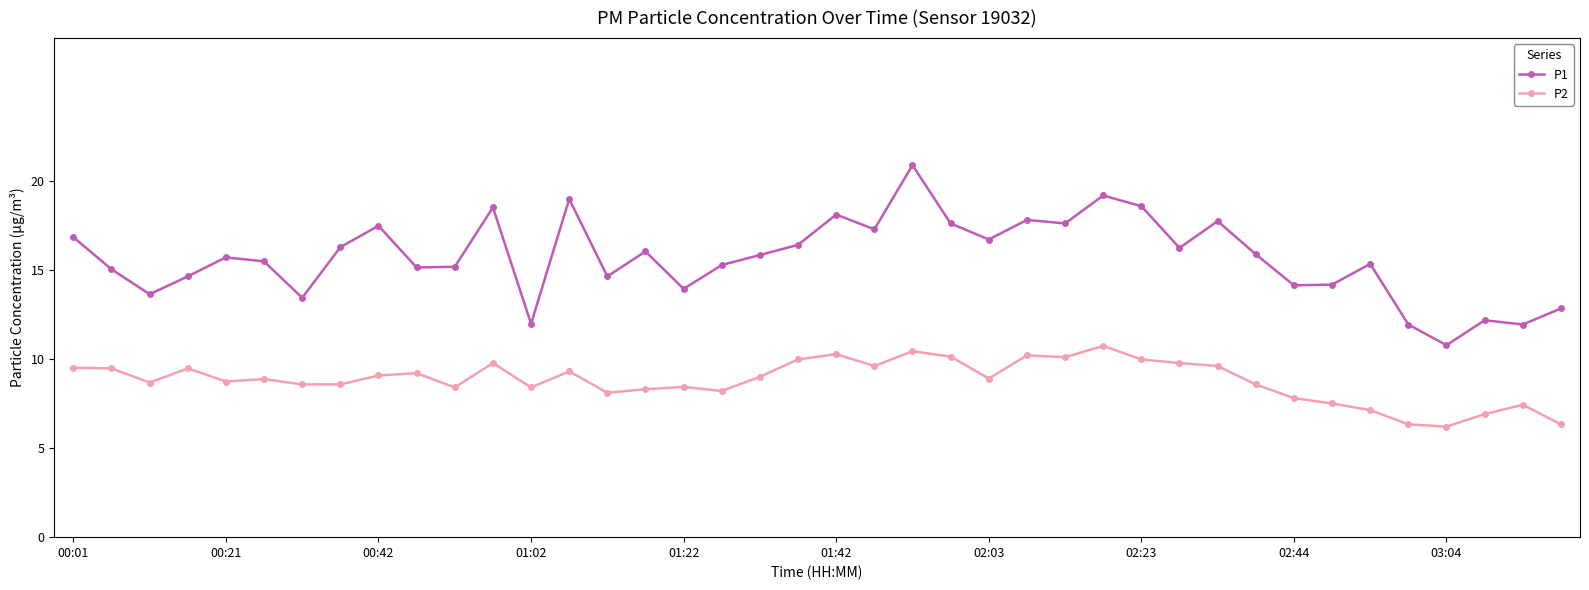

Rank the series by their maximum value, from lowest to highest.

P2, P1